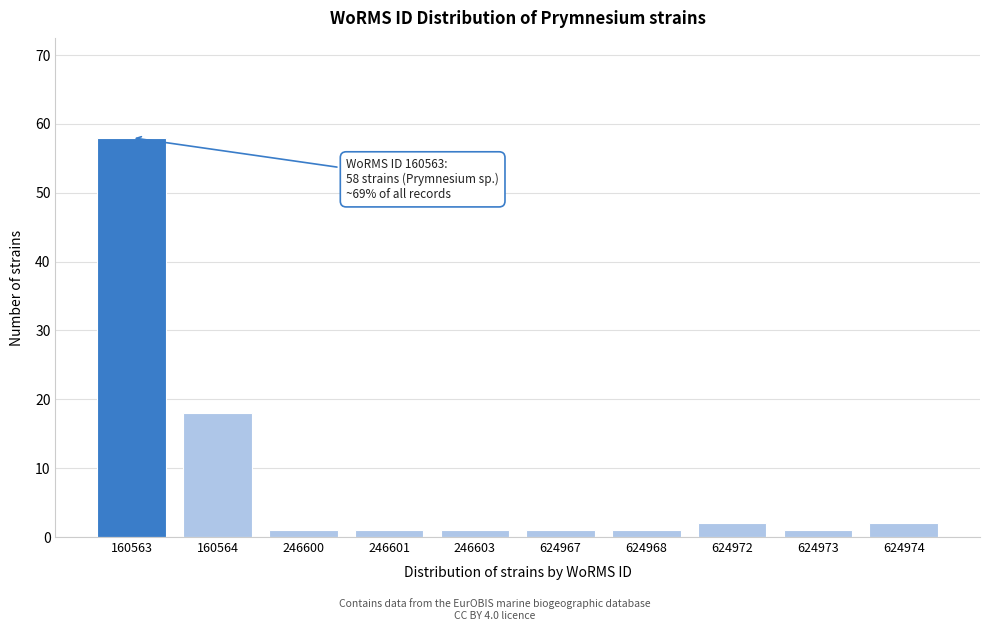

Reading right to left, extract all data points from this chart.

624974=2	624973=1	624972=2	624968=1	624967=1	246603=1	246601=1	246600=1	160564=18	160563=58